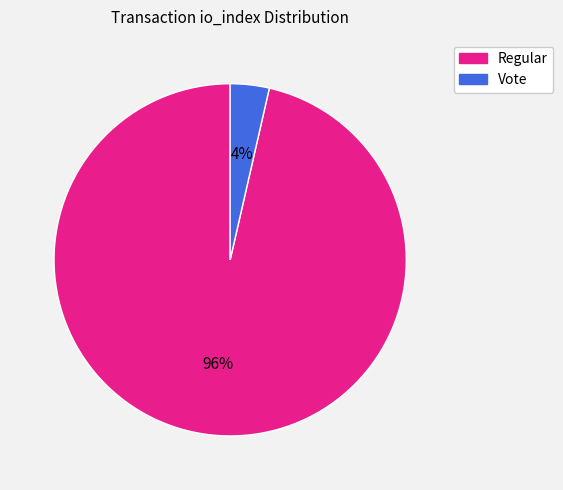

Is there a majority slice in this chart?

Yes